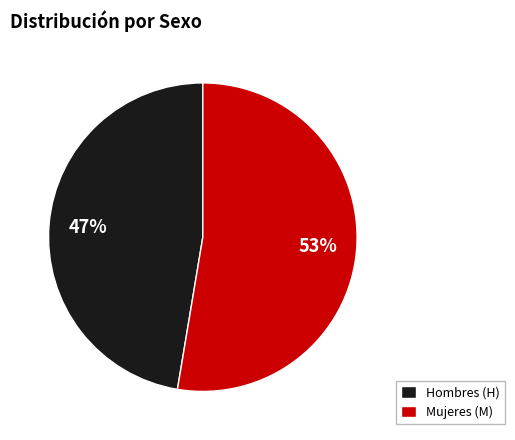

Is Hombres (H) the majority of the pie?

No